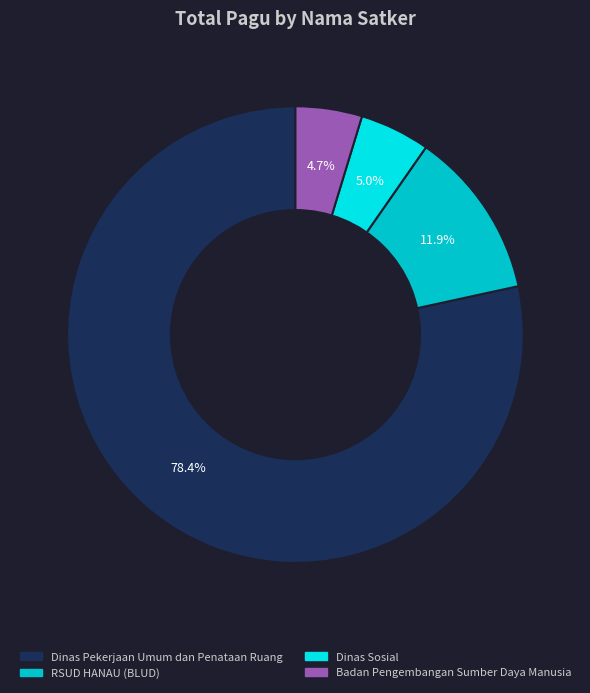

How many segments does this pie chart have?

4